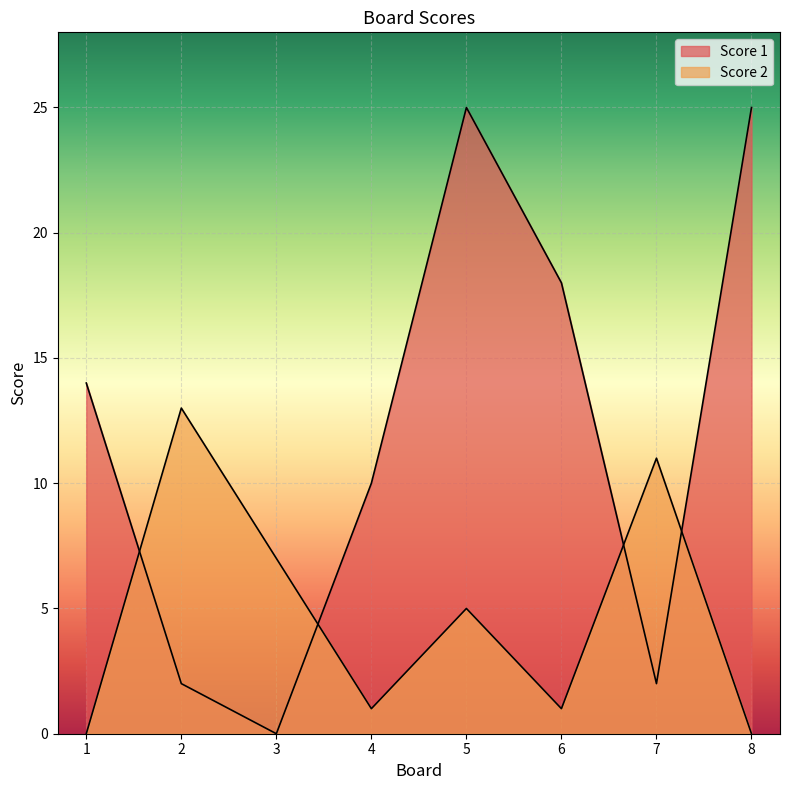

Which has a higher value, 7 or 1?

1